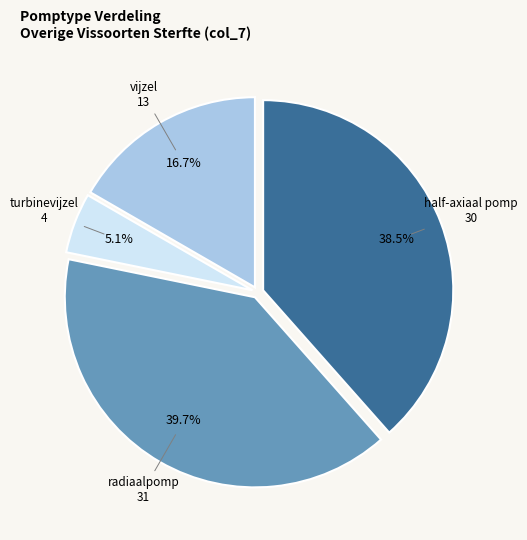

What is the largest slice in the pie chart?

radiaalpomp